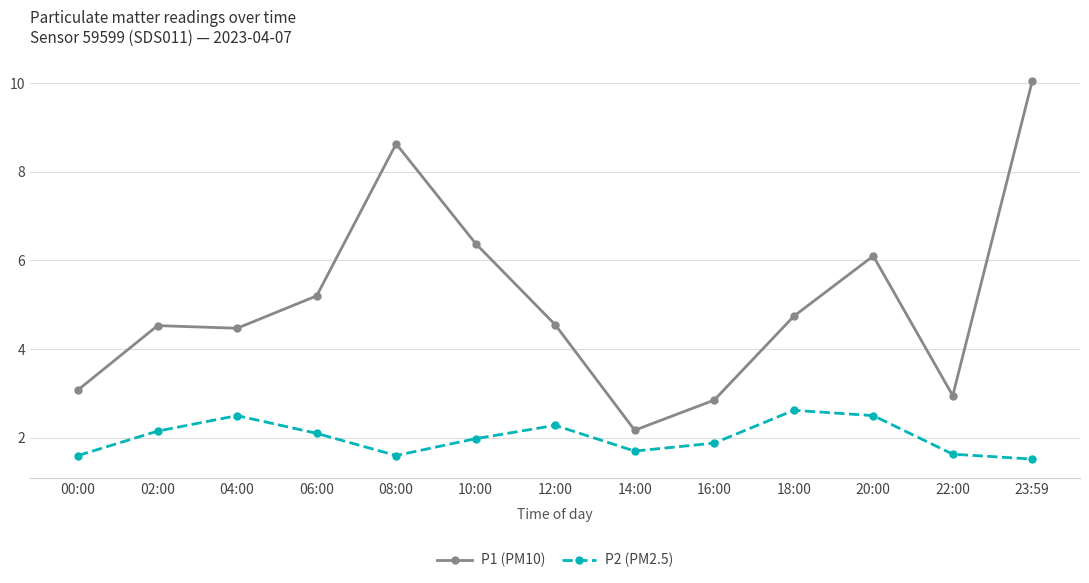

What position from the right is 16:00?

5